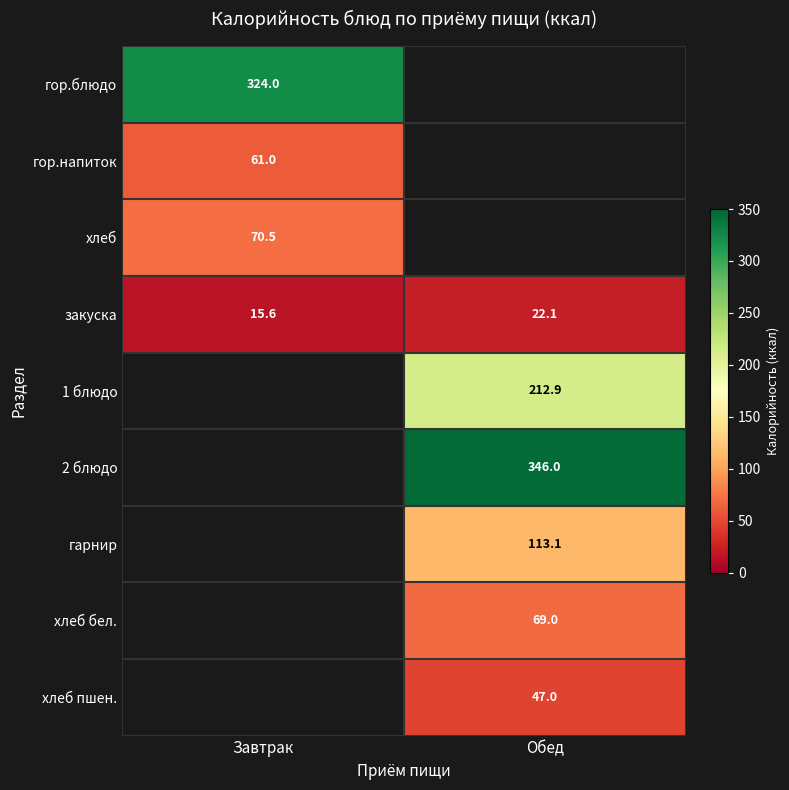

True or false: 2 блюдо has a value of 346.0 at Обед.

True